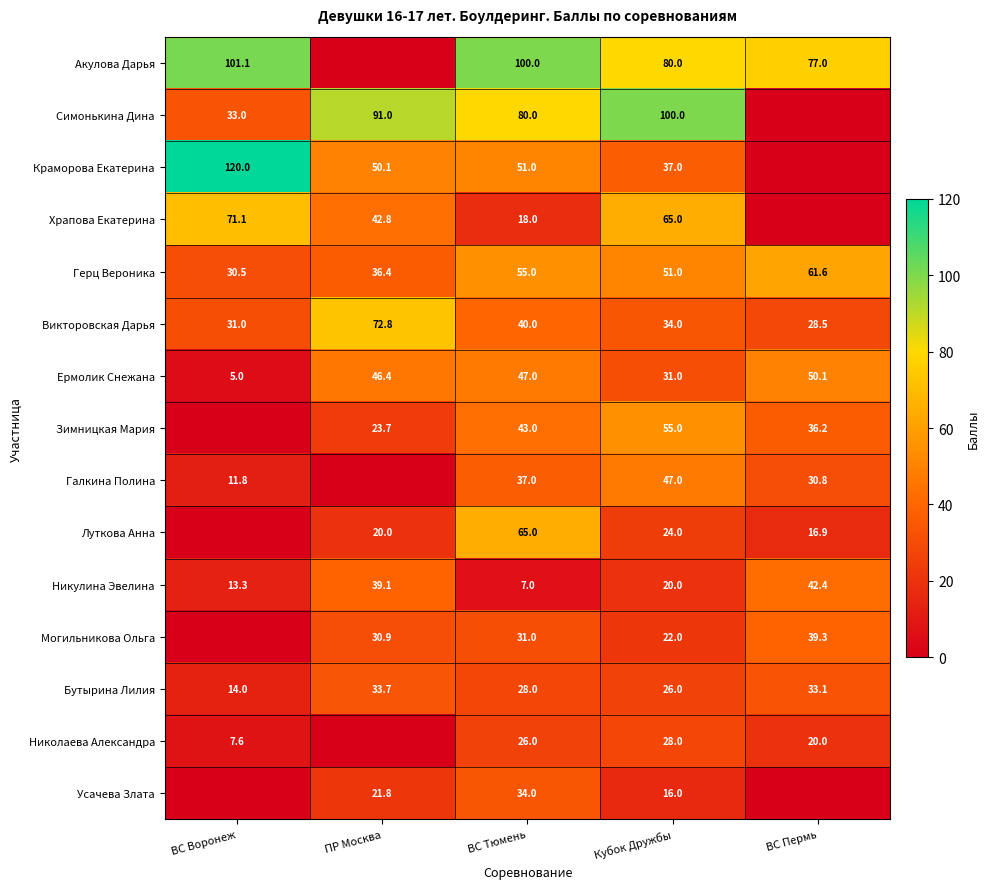

What value does the Никулина Эвелина series have at ВС Тюмень?

7.0